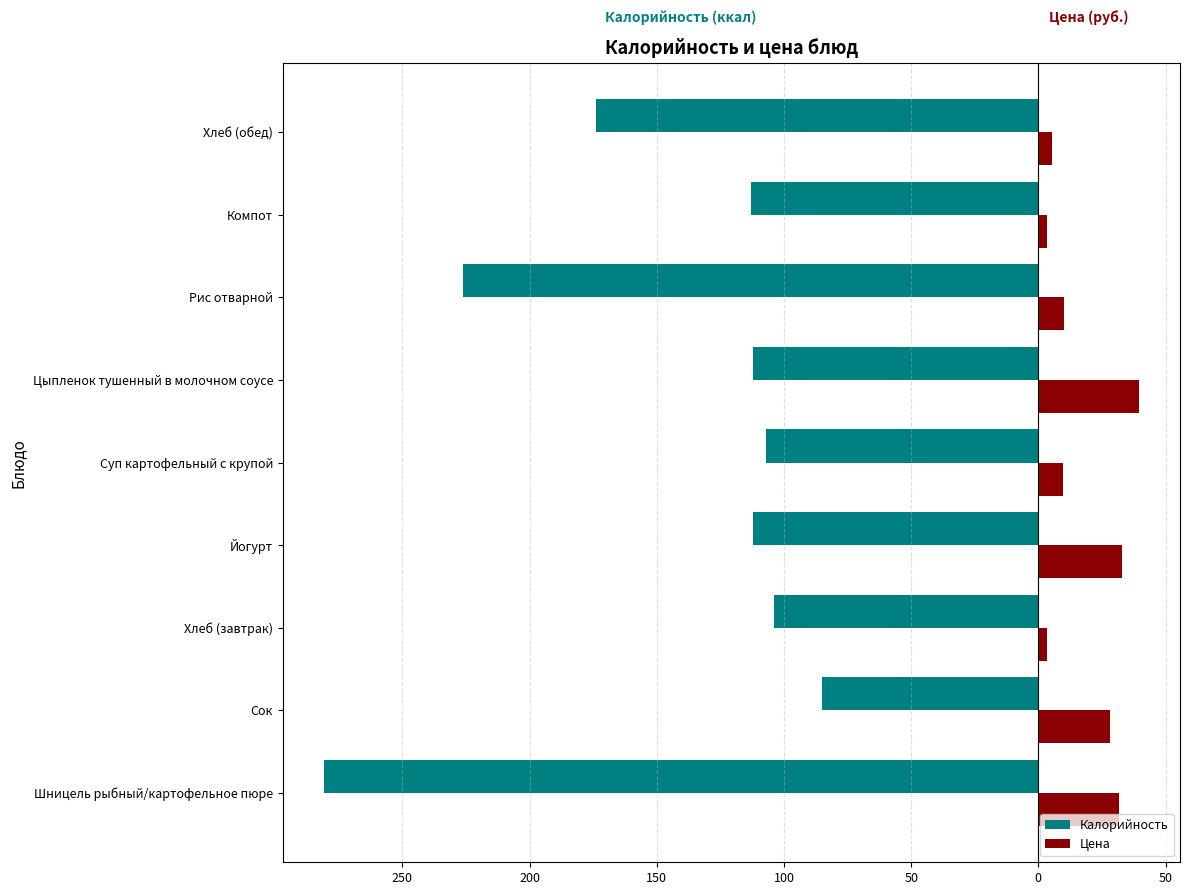

What are all the series names shown in the legend?

Калорийность, Цена